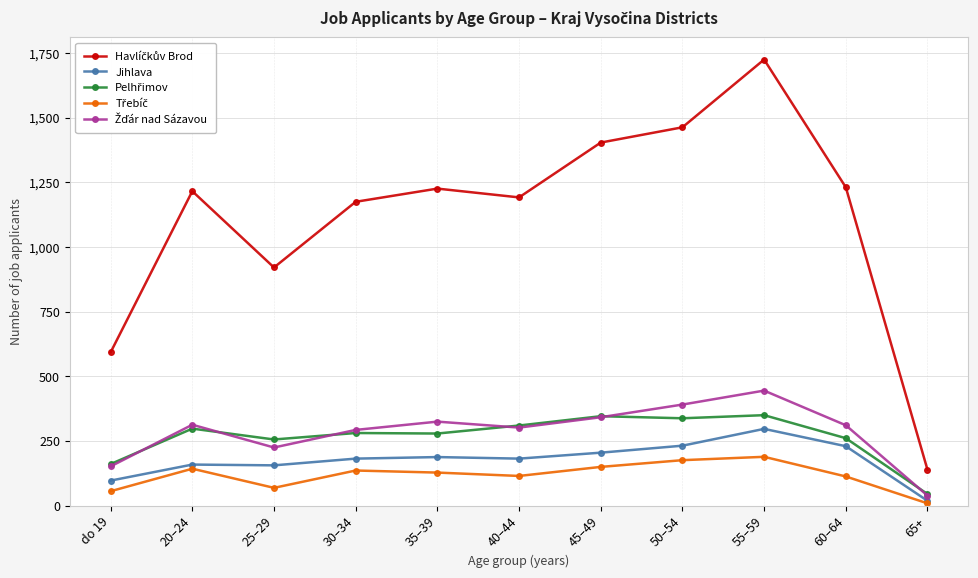

At which category is the sum across all series the highest?

55–59